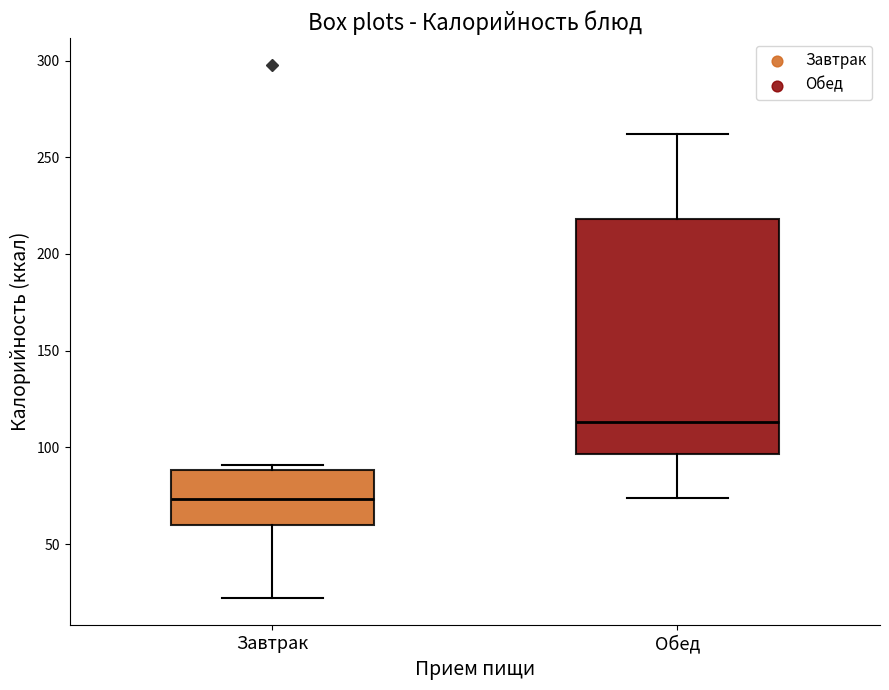

Where is the lower edge of the box for Обед on the y-axis? The values are not printed on the chart, so give them approximately, as read against the axis.

95